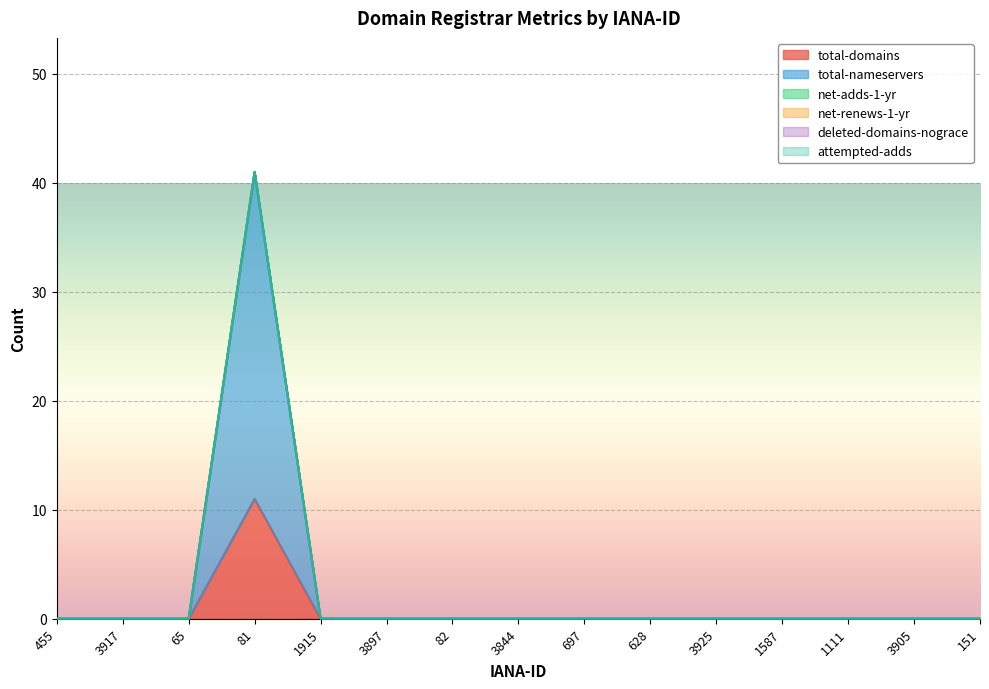

True or false: attempted-adds and net-adds-1-yr intersect in this chart.

False